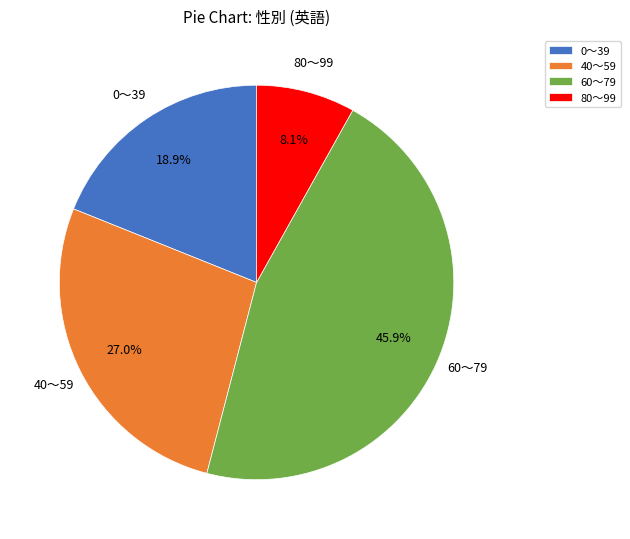

Does 60〜79 account for over 50% of the chart?

No